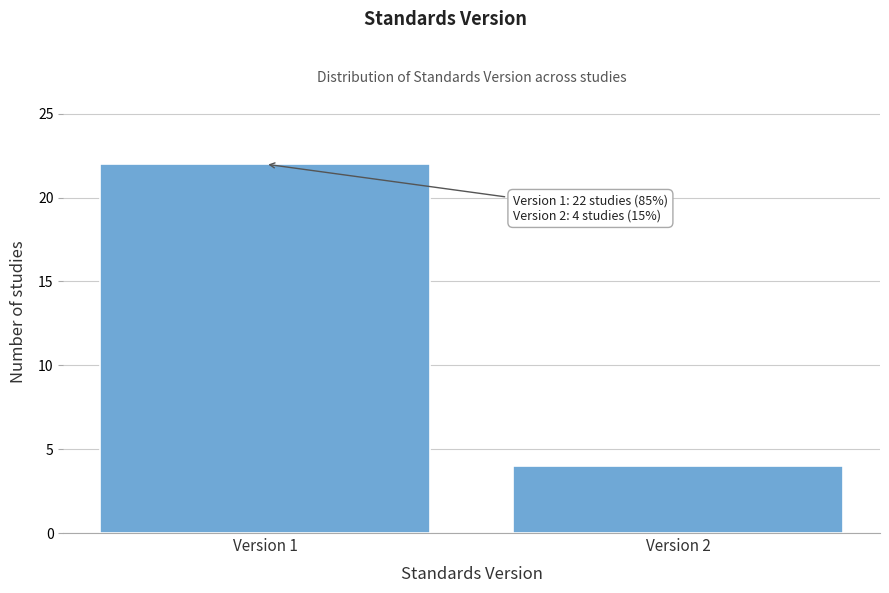

Reading left to right, extract all data points from this chart.

Version 1=22	Version 2=4